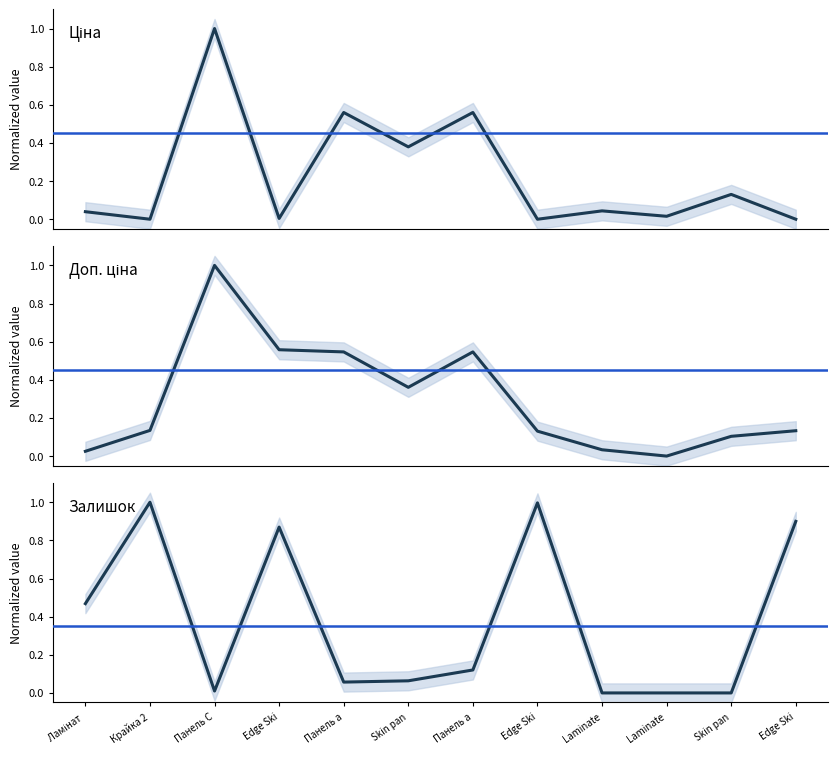

Count the number of categories in the chart.

12